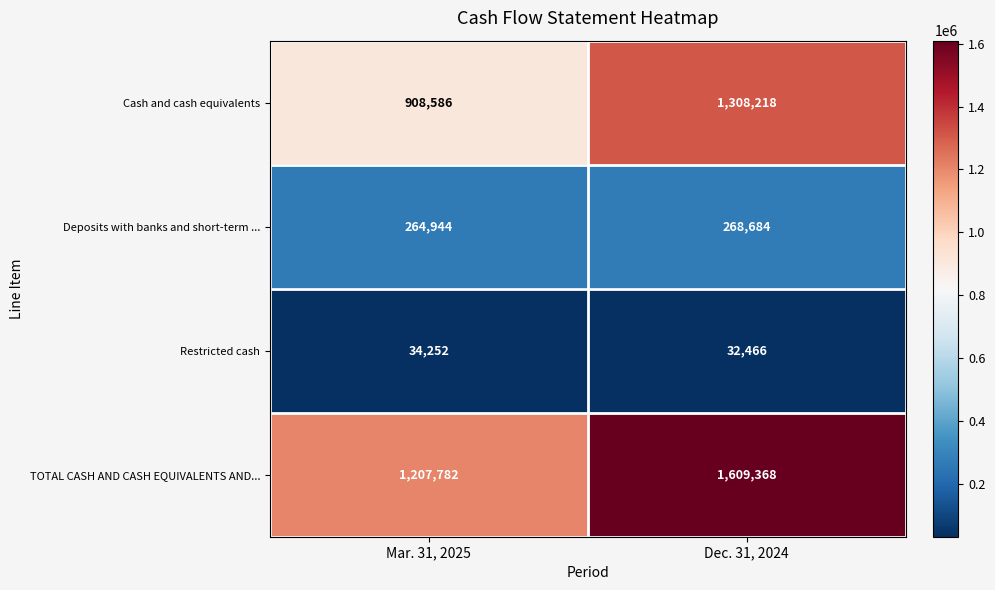

Read the Cash and cash equivalents value at Dec. 31, 2024.

1308218